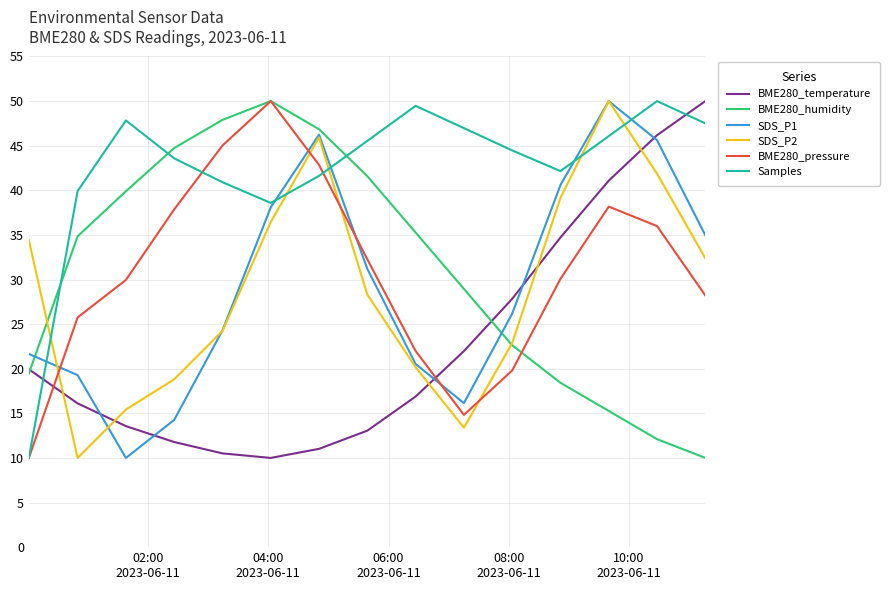

Which series has the largest total across all categories?

Samples